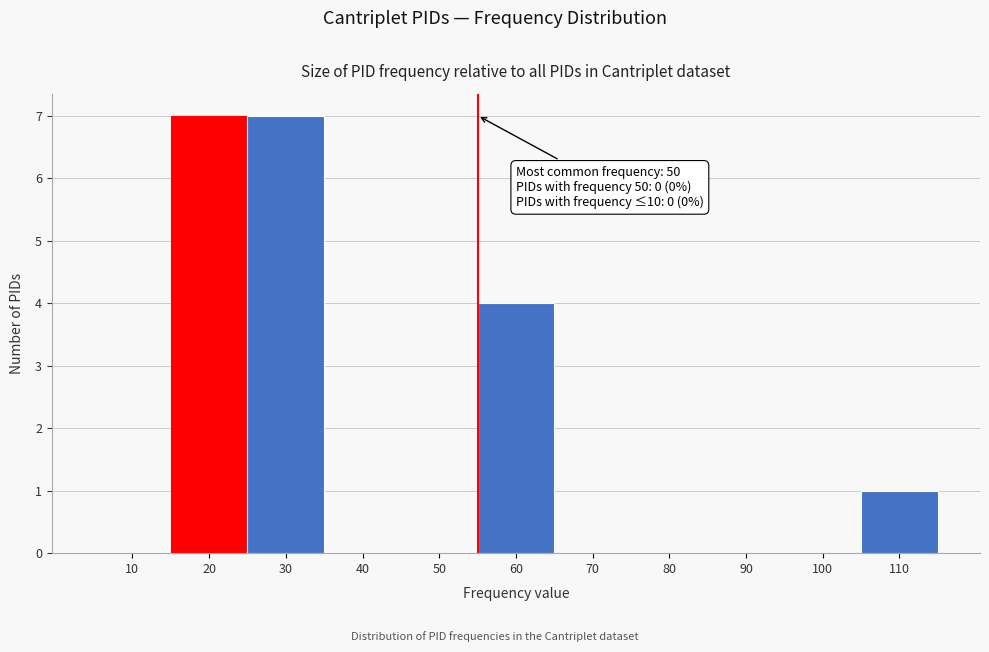

Reading left to right, transcribe all the data shown in this chart.

10=0	20=7	30=7	40=0	50=0	60=4	70=0	80=0	90=0	100=0	110=1